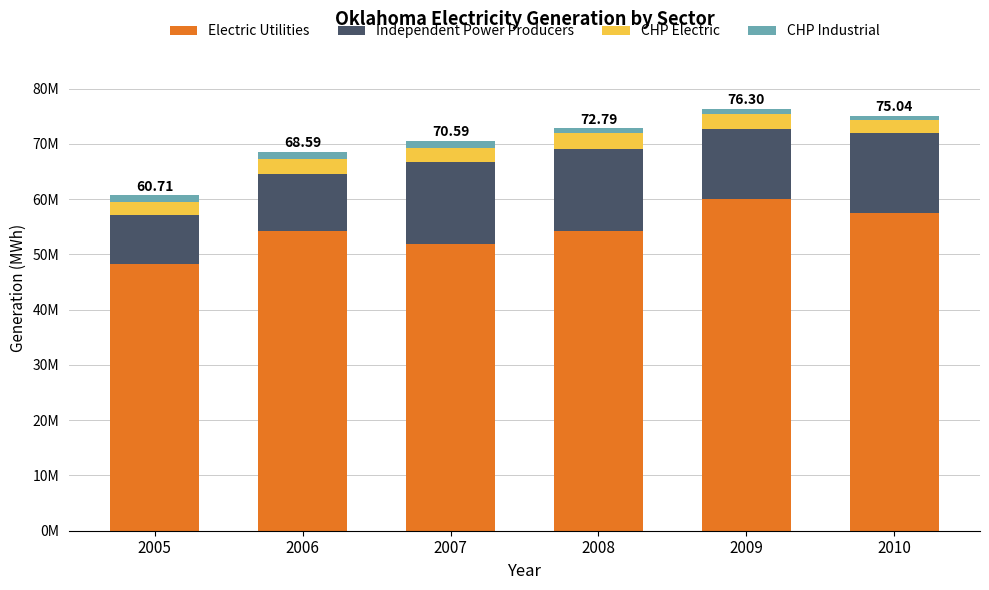

List the series in order of their peak value, highest first.

Electric Utilities, Independent Power Producers, CHP Electric, CHP Industrial